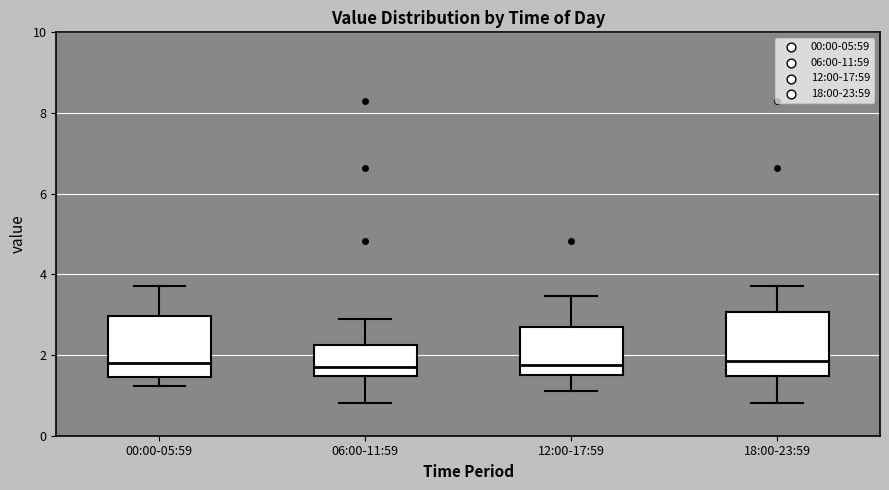

Where does the median line of the box for 00:00-05:59 sit on the y-axis? The values are not printed on the chart, so give them approximately, as read against the axis.

1.8